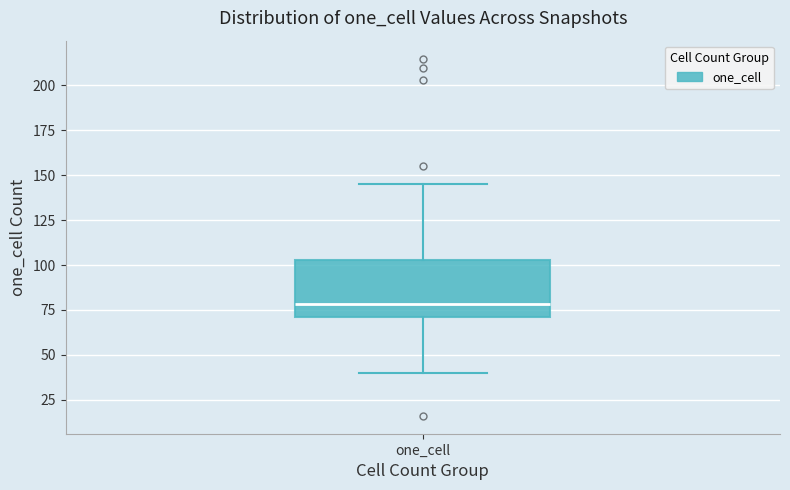

Read this box plot against the y-axis: the position of the median line, the range covered by the box, and the ends of both whiskers. The values are not printed on the chart, so give them approximately, as read against the axis.

median 80, box 70 to 105, whiskers 40 to 145